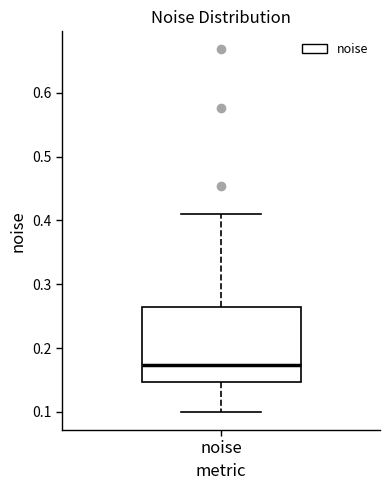

Transcribe this box plot: give where the median line is, the range the box spans, and where the two whiskers end, as read against the y-axis. The values are not printed on the chart, so give them approximately, as read against the axis.

median 0.17, box 0.15 to 0.27, whiskers 0.10 to 0.41